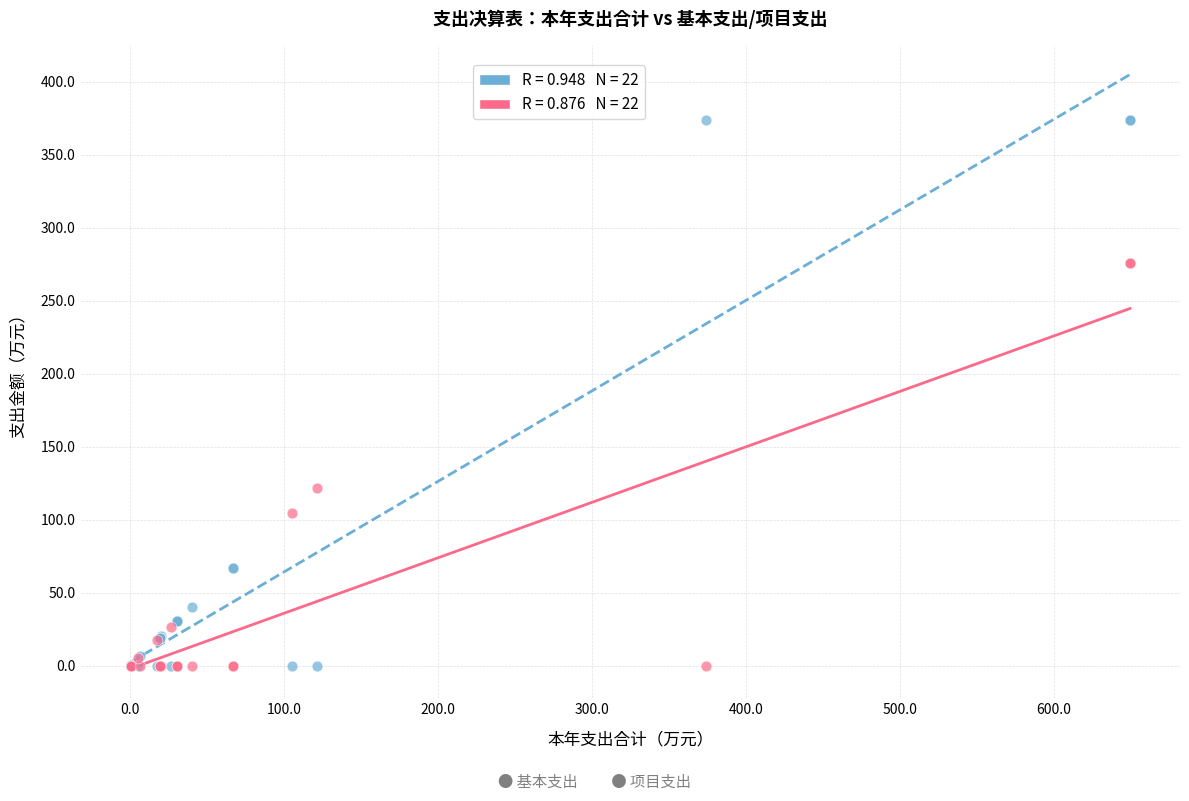

Across all series, what Y value is closest to 187?

121.3